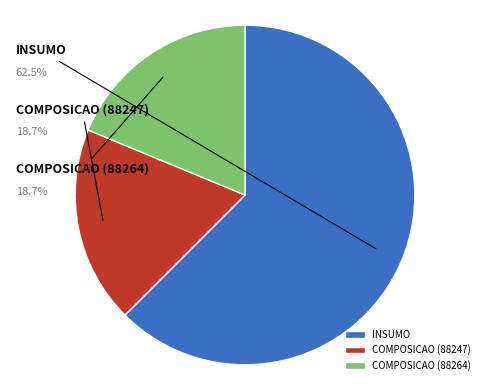

To the nearest percent, what percentage of the pie is COMPOSICAO (88264)?

19%